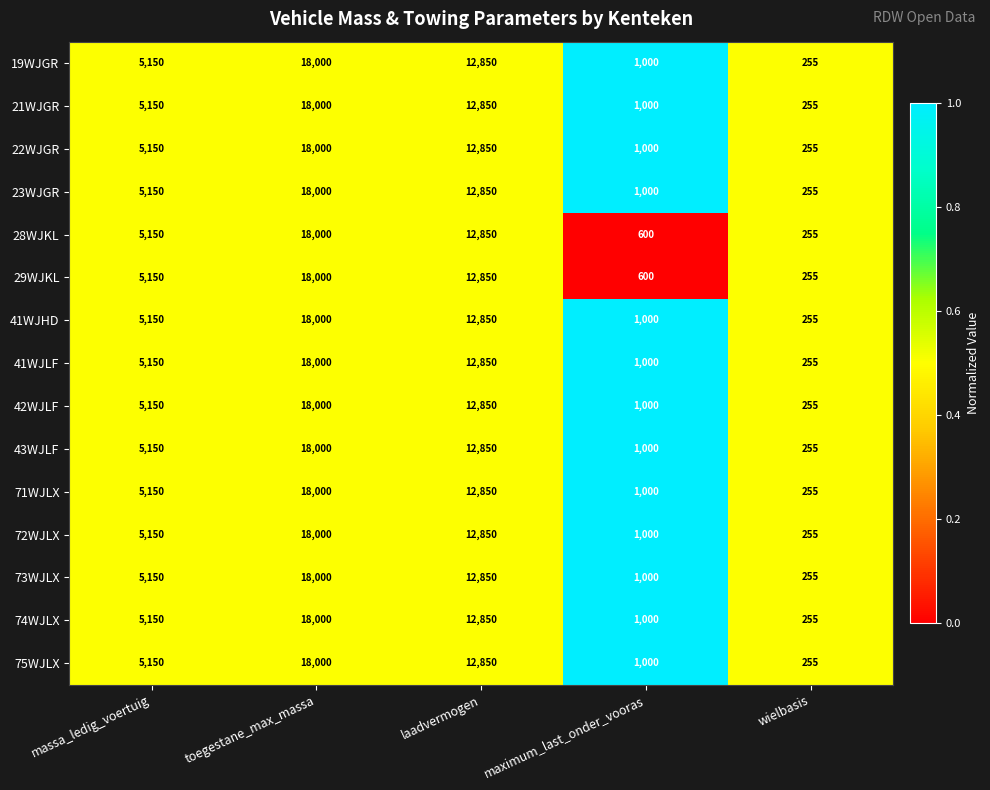

Which category has the lowest value across all series?

wielbasis